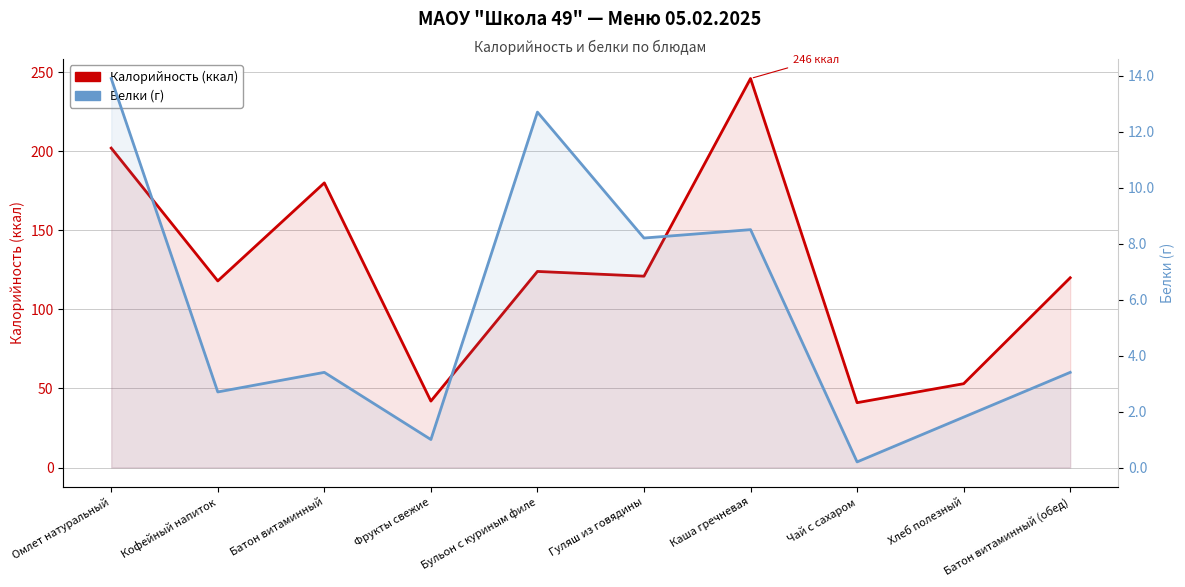

At how many categories does at least one series exceed 40?

10